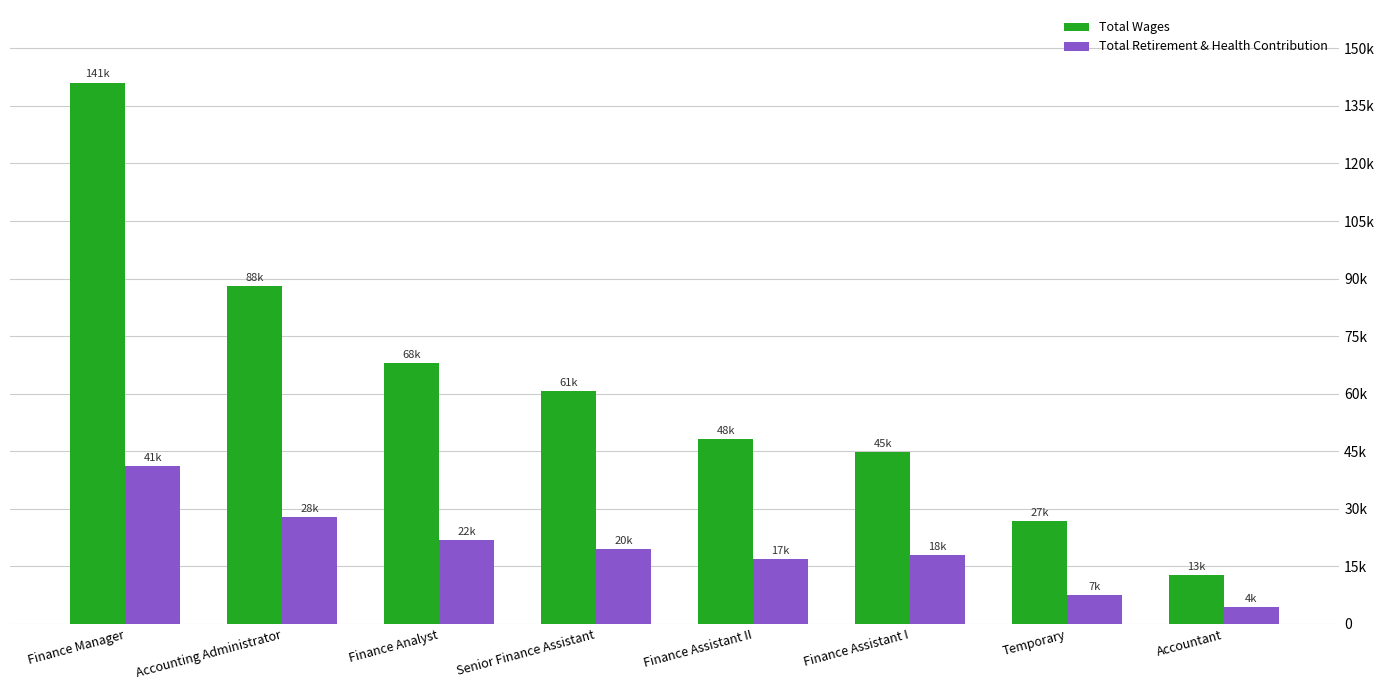

Where is Total Wages nearest to the value 76947?

Finance Analyst